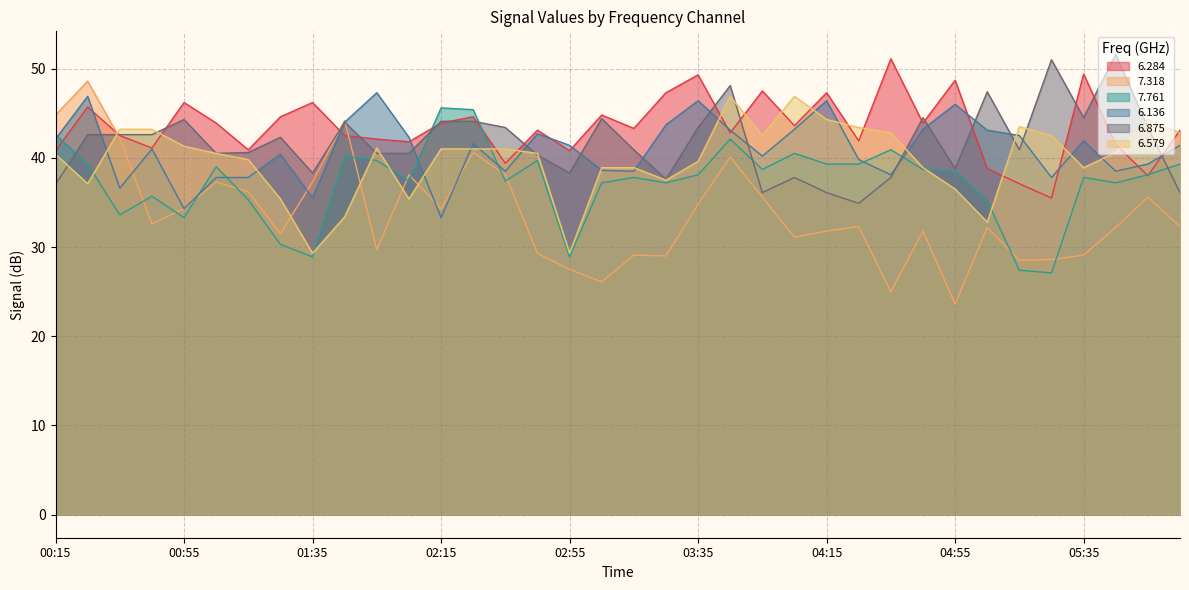

Which series ends up on top after the final intersection of 6.284 and 6.579?

6.284